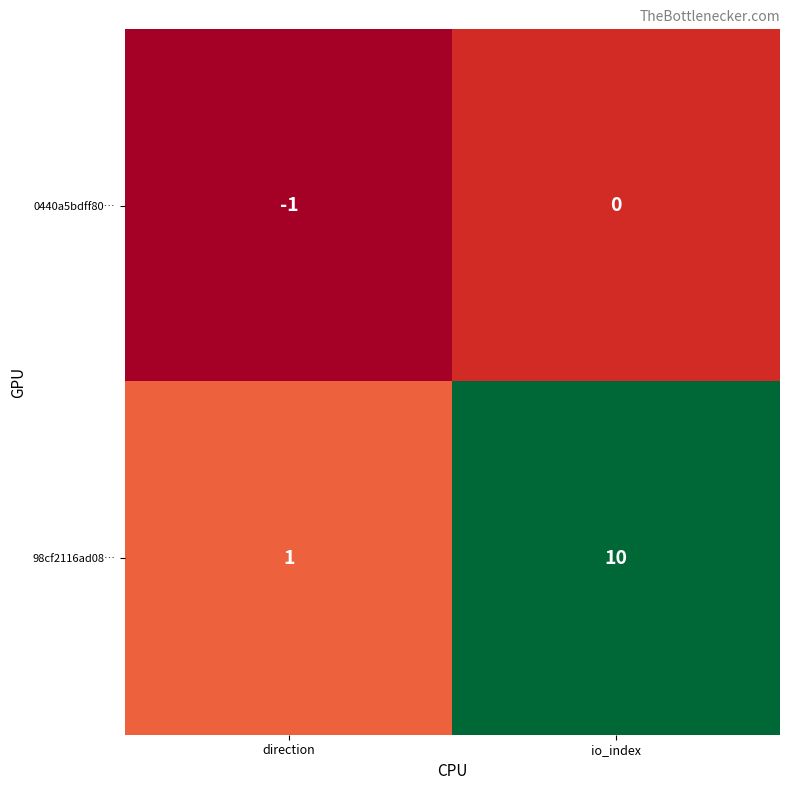

Which series changed the most between direction and io_index?

98cf2116ad08…